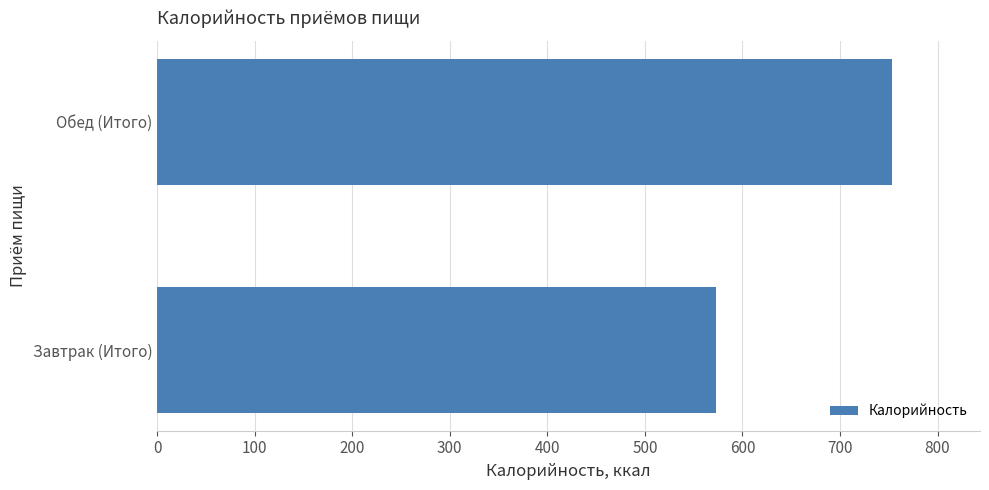

Which category has the lowest value across all series?

Завтрак (Итого)